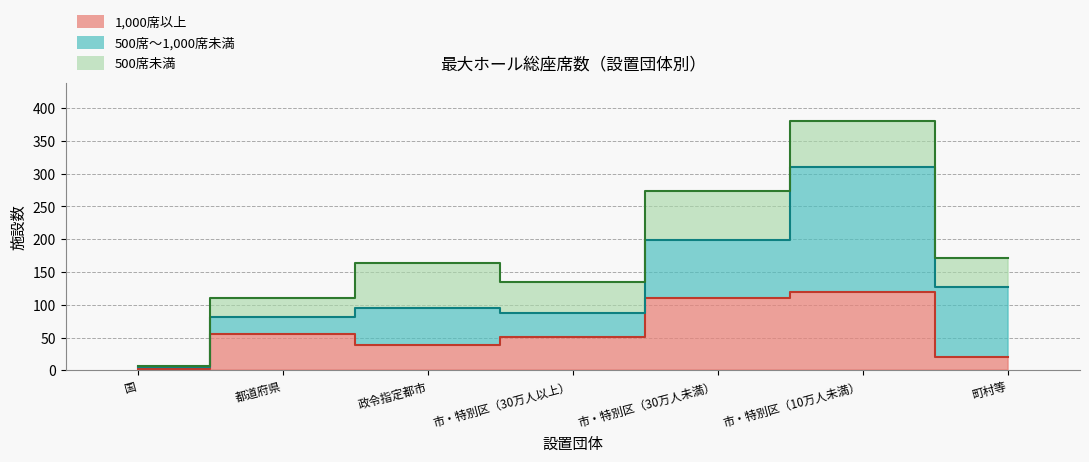

Is the value of 1,000席以上 at 市・特別区（30万人以上） greater than the value of 500席～1,000席未満 at 市・特別区（30万人未満）?

No